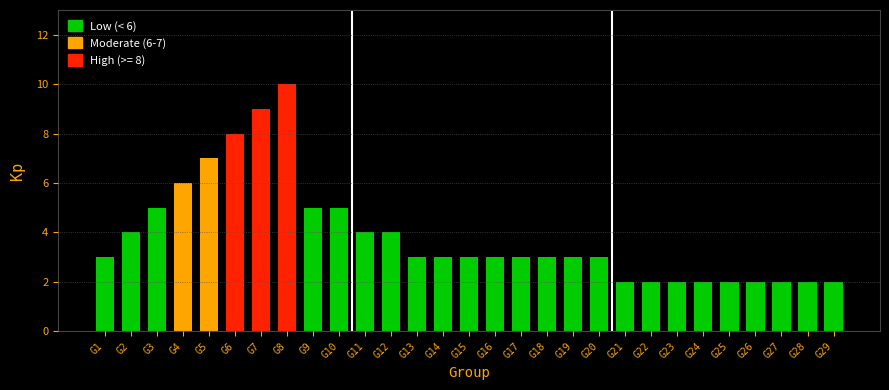

Reading left to right, transcribe all the data shown in this chart.

G1=3	G2=4	G3=5	G4=6	G5=7	G6=8	G7=9	G8=10	G9=5	G10=5	G11=4	G12=4	G13=3	G14=3	G15=3	G16=3	G17=3	G18=3	G19=3	G20=3	G21=2	G22=2	G23=2	G24=2	G25=2	G26=2	G27=2	G28=2	G29=2